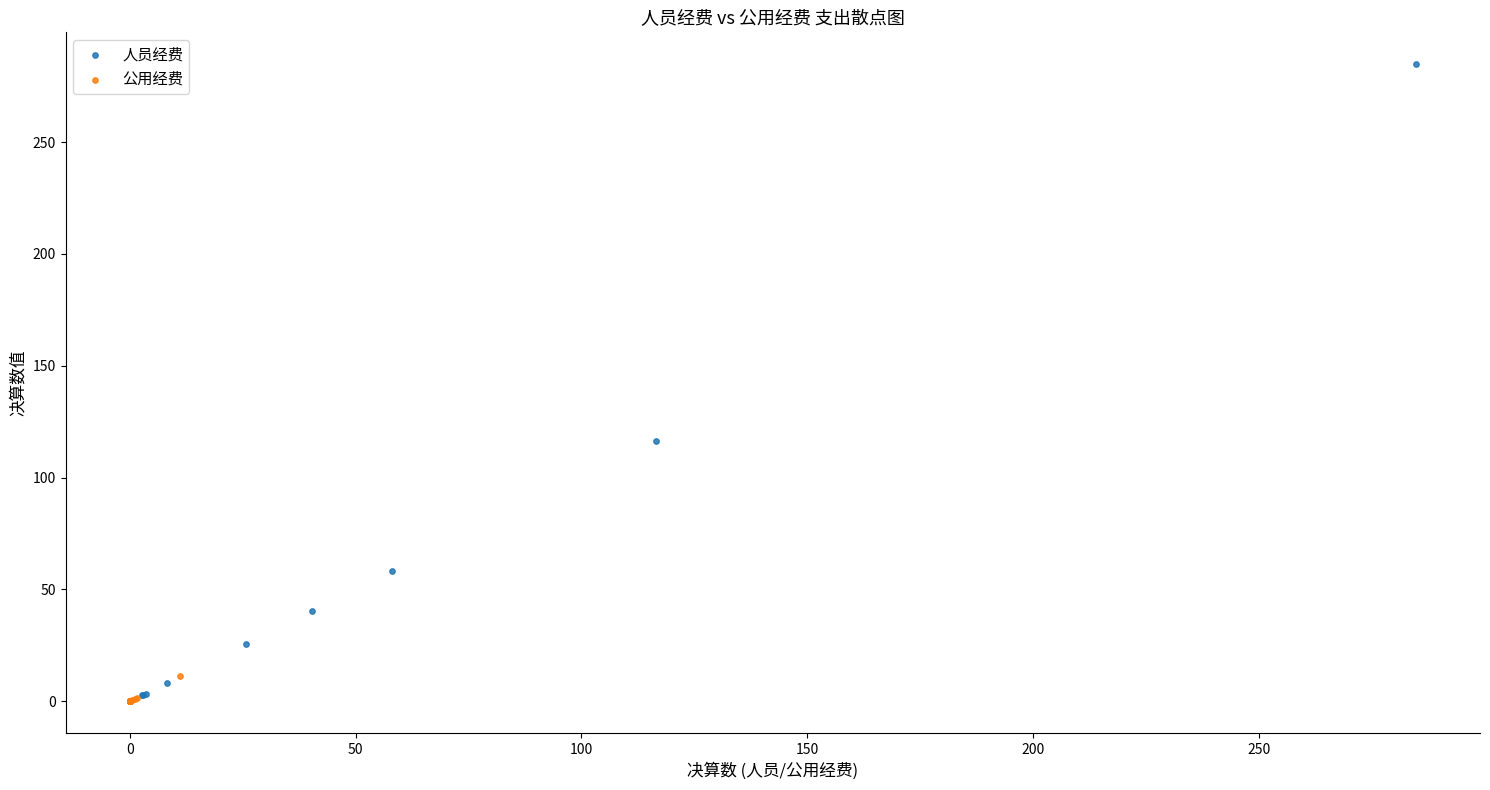

What are all the series names shown in the legend?

人员经费, 公用经费